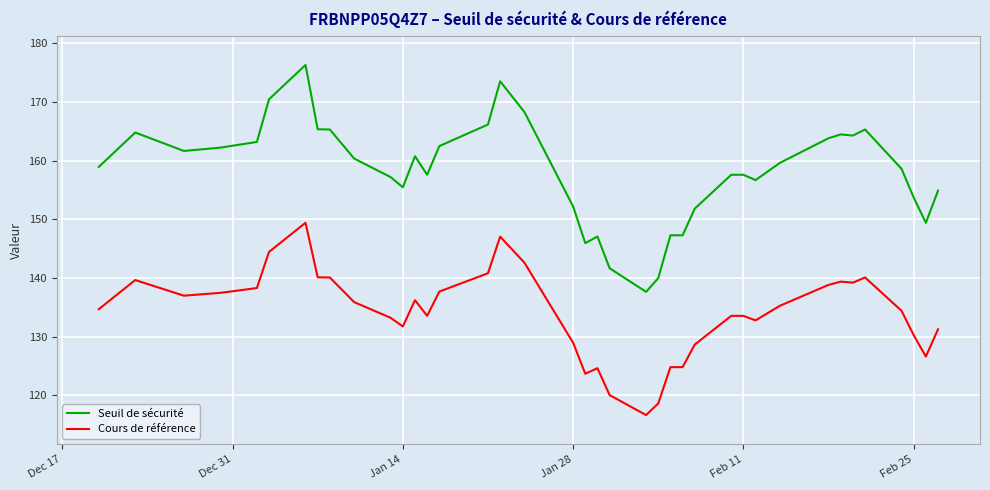

Which series has the widest spread of values?

Seuil de sécurité